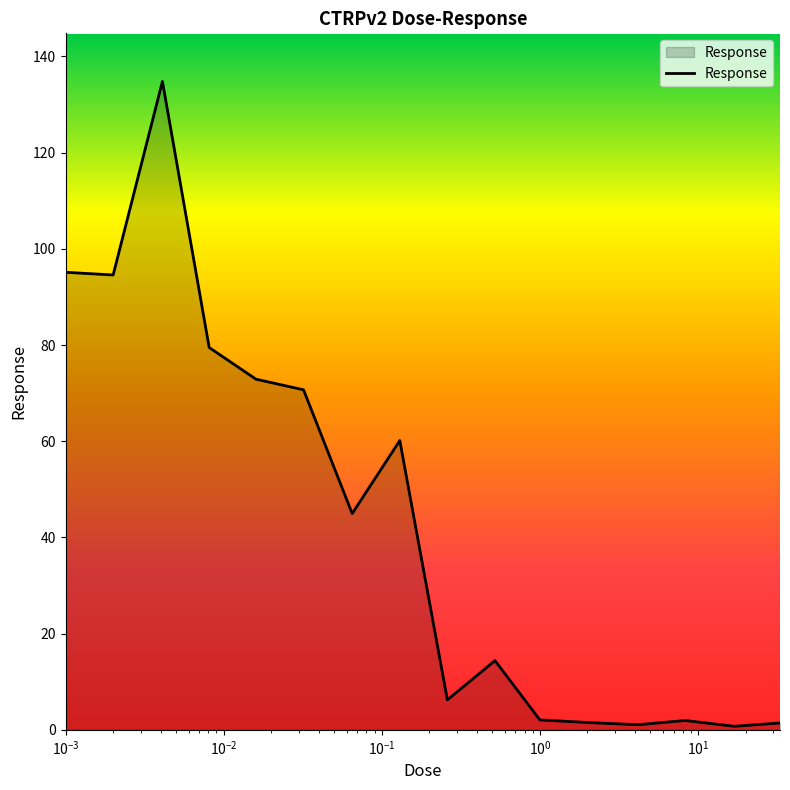

What is the average value?

42.6